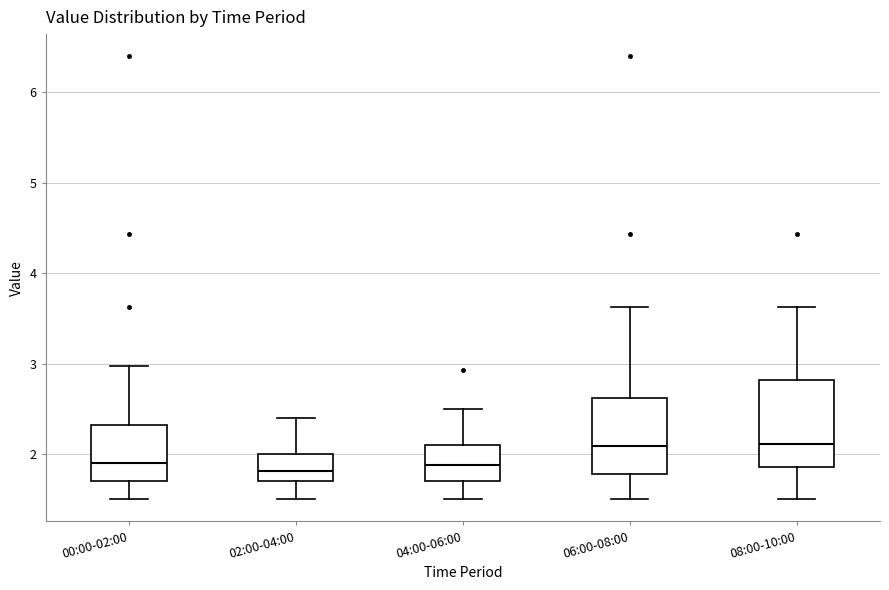

Reading left to right, read every box against the y-axis: the position of its median line, the range the box covers, and the ends of its whiskers. The values are not printed on the chart, so give them approximately, as read against the axis.

00:00-02:00: median 1.9, box 1.7 to 2.3, whiskers 1.5 to 3.0
02:00-04:00: median 1.8, box 1.7 to 2.0, whiskers 1.5 to 2.4
04:00-06:00: median 1.9, box 1.7 to 2.1, whiskers 1.5 to 2.5
06:00-08:00: median 2.1, box 1.8 to 2.6, whiskers 1.5 to 3.6
08:00-10:00: median 2.1, box 1.9 to 2.8, whiskers 1.5 to 3.6